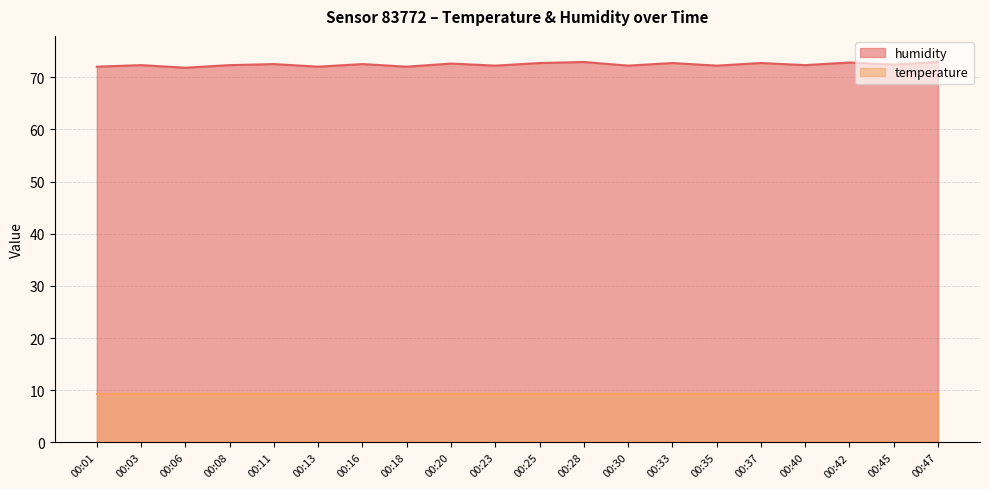

At which category does the chart reach its minimum across all series?

00:06